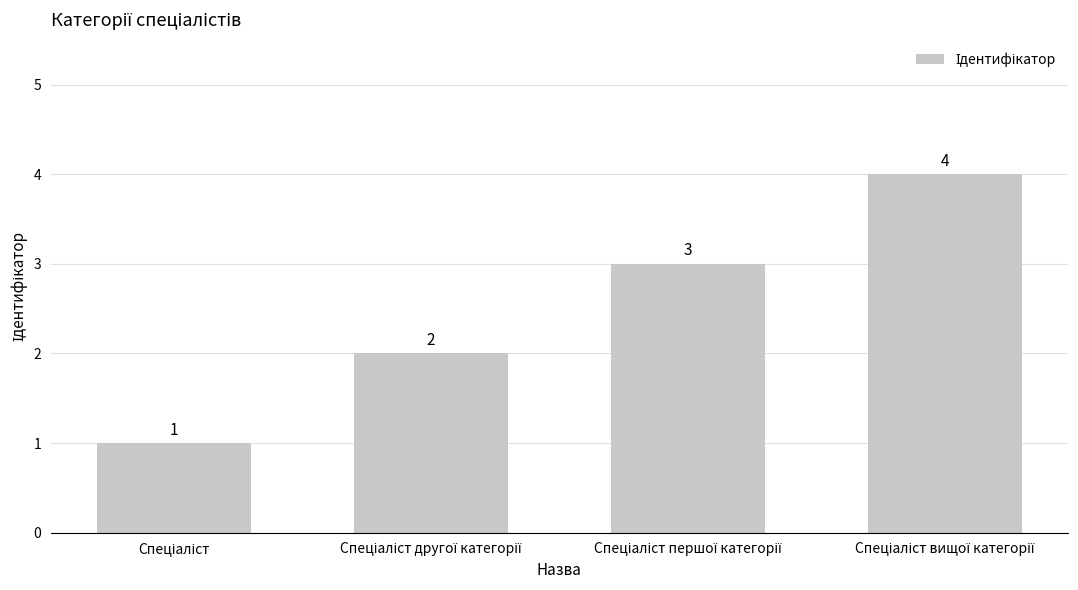

What is the difference between the maximum and minimum values?

3